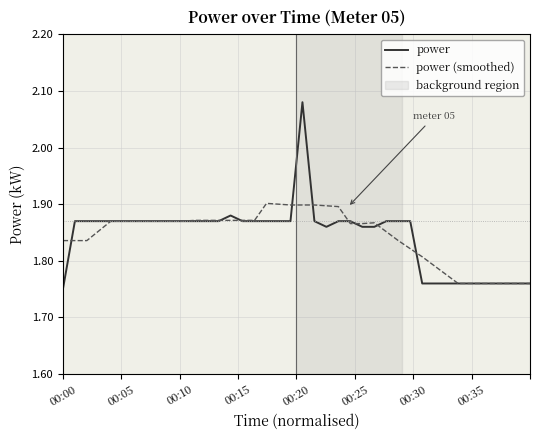

Which series has the widest spread of values?

power